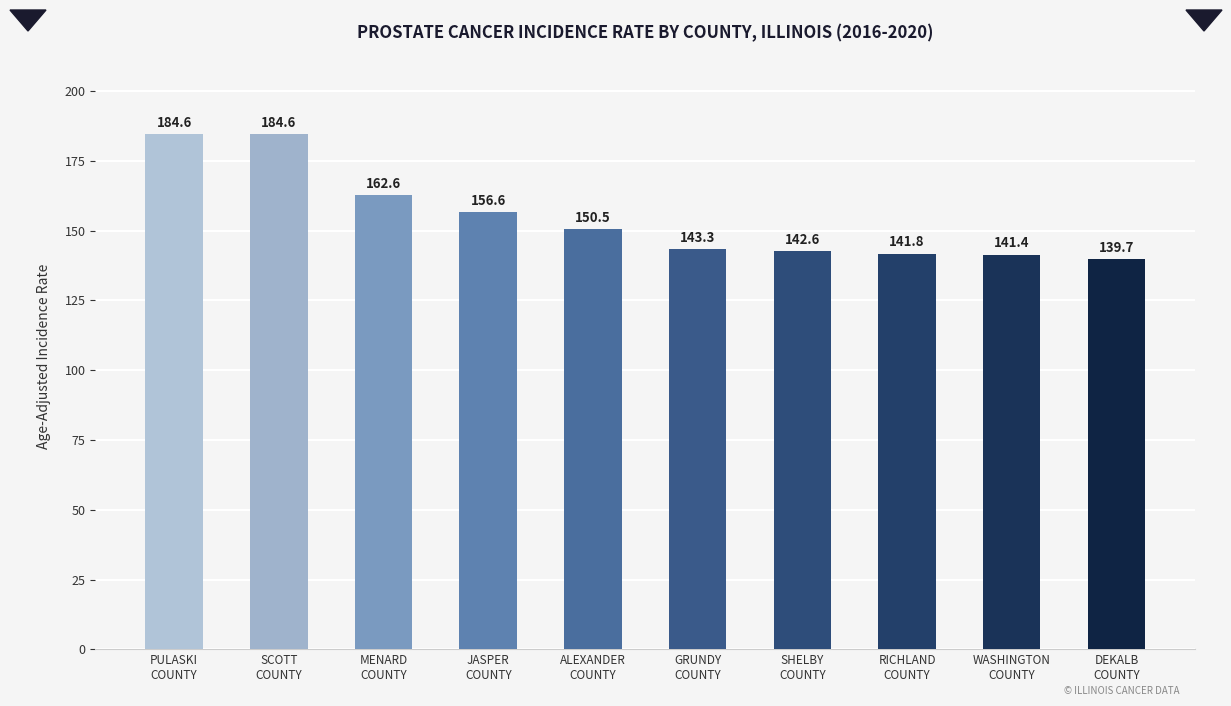

Reading left to right, transcribe all the data shown in this chart.

PULASKI
COUNTY=184.6	SCOTT
COUNTY=184.6	MENARD
COUNTY=162.6	JASPER
COUNTY=156.6	ALEXANDER
COUNTY=150.5	GRUNDY
COUNTY=143.3	SHELBY
COUNTY=142.6	RICHLAND
COUNTY=141.8	WASHINGTON
COUNTY=141.4	DEKALB
COUNTY=139.7